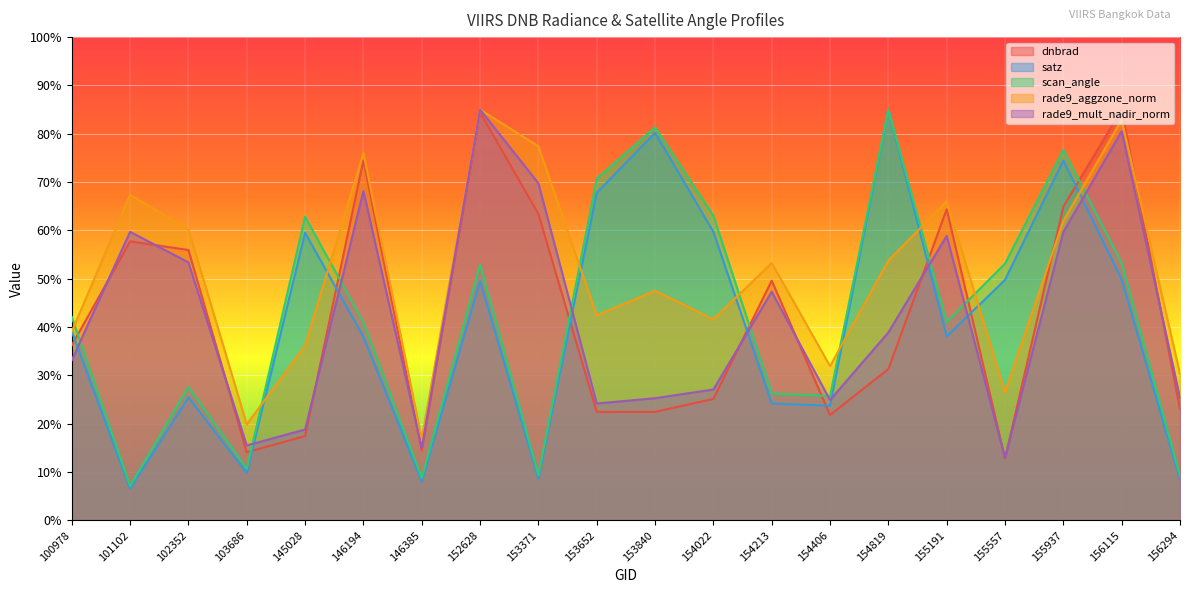

How many series are shown in this chart?

5